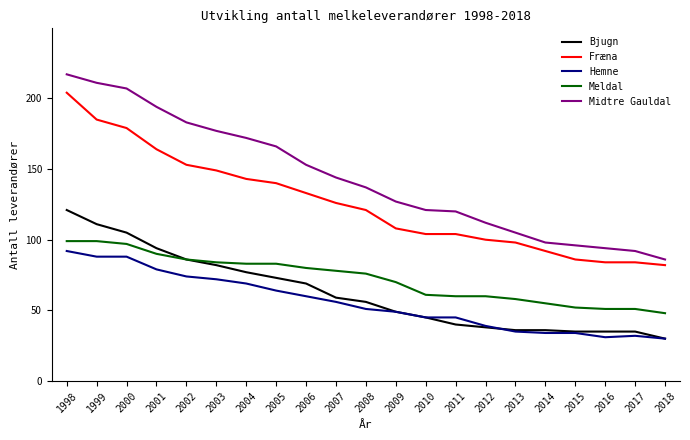

Count the number of categories in the chart.

21